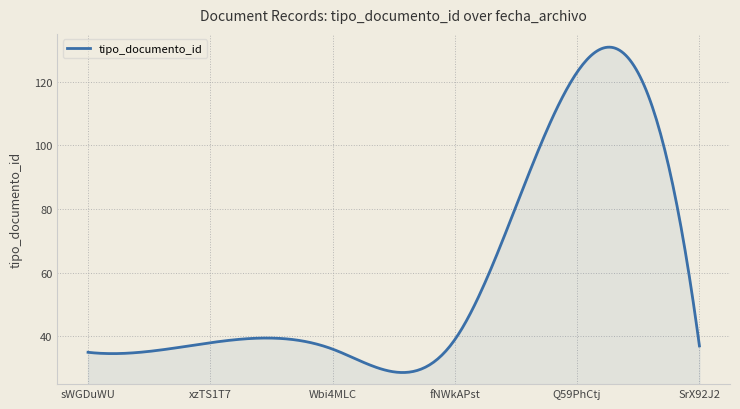

What is the minimum value shown in the chart?

28.6